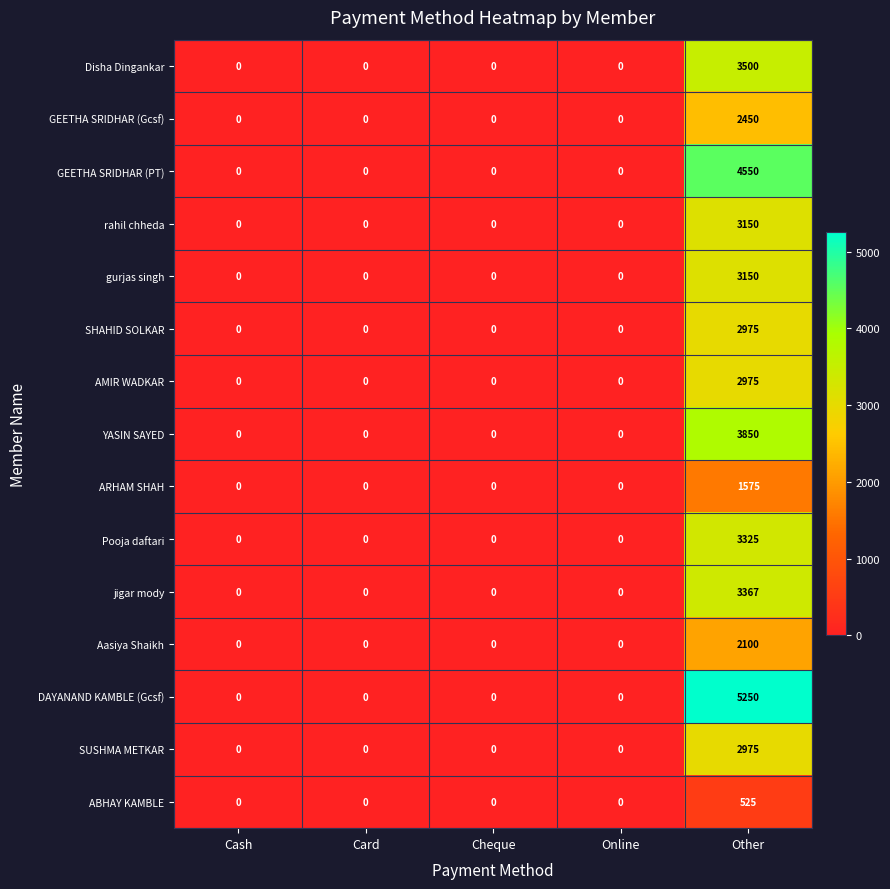

How many data points does each series have?

5